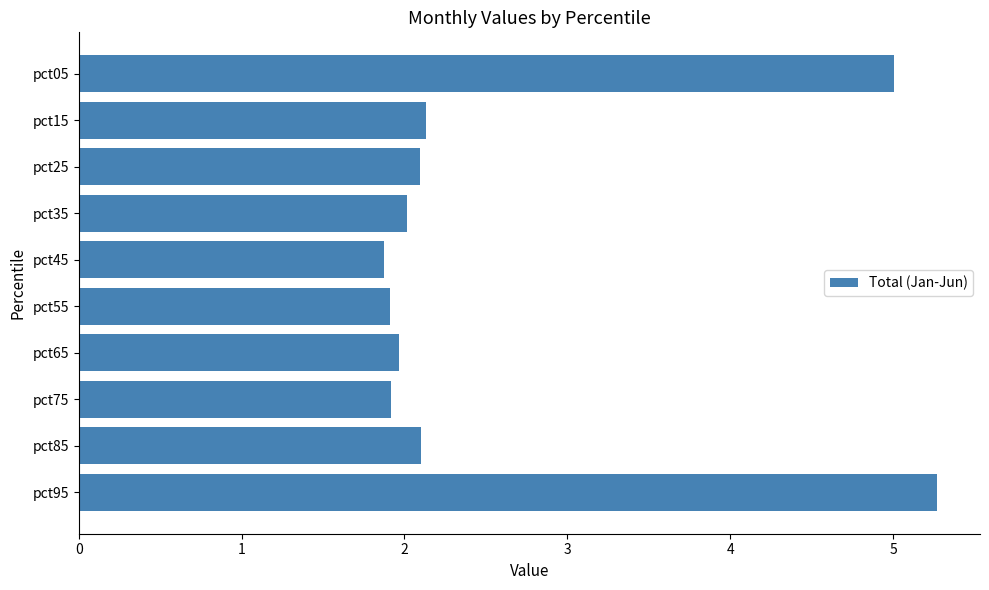

What is the change in value from pct85 to pct95?

+3.2